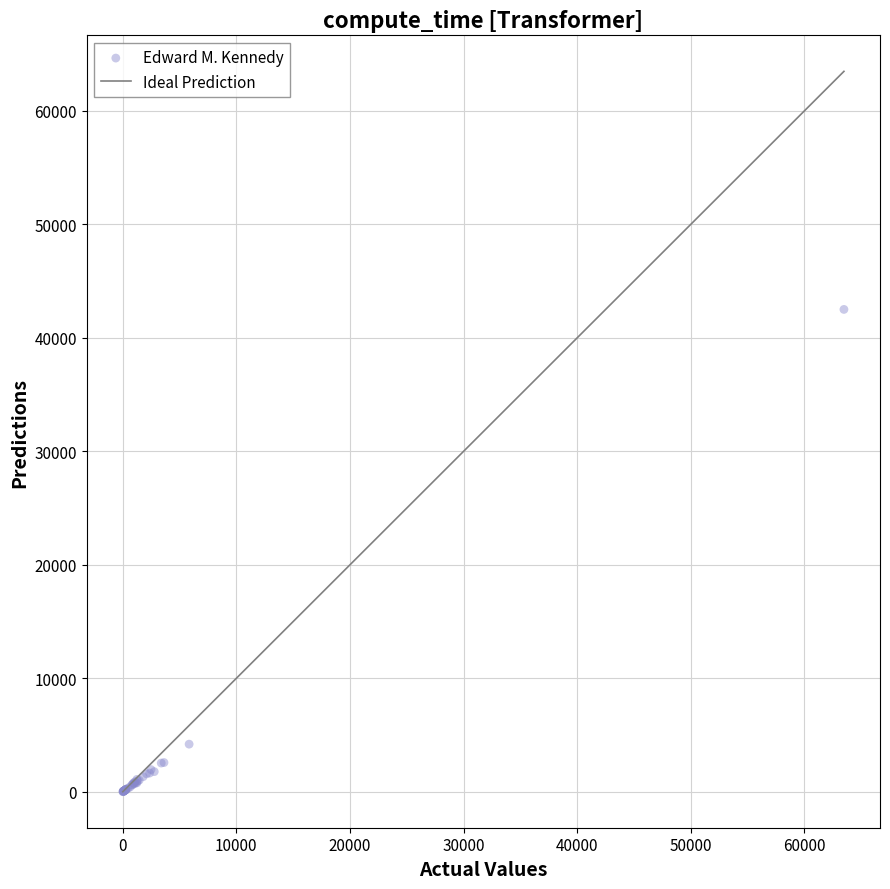

What Y value in the scatter plot is closest to 21259?

4206